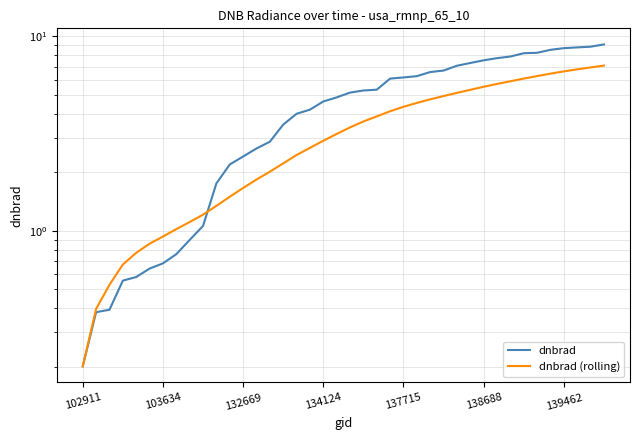

Which series ends up on top after the final intersection of dnbrad and dnbrad (rolling)?

dnbrad